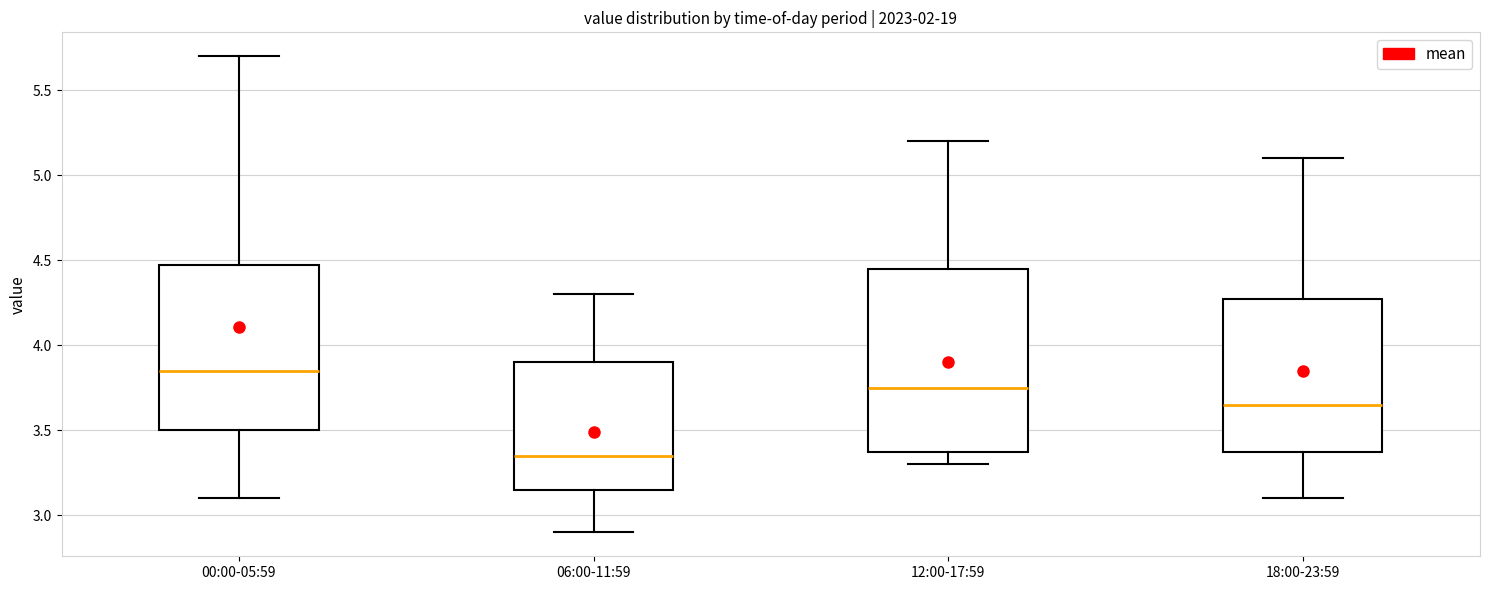

Reading left to right, transcribe this box plot: for each box, give where its median line is, the range the box spans, and where its two whiskers end, as read against the y-axis. The values are not printed on the chart, so give them approximately, as read against the axis.

00:00-05:59: median 3.85, box 3.50 to 4.50, whiskers 3.10 to 5.70
06:00-11:59: median 3.35, box 3.15 to 3.90, whiskers 2.90 to 4.30
12:00-17:59: median 3.75, box 3.40 to 4.45, whiskers 3.30 to 5.20
18:00-23:59: median 3.65, box 3.40 to 4.30, whiskers 3.10 to 5.10